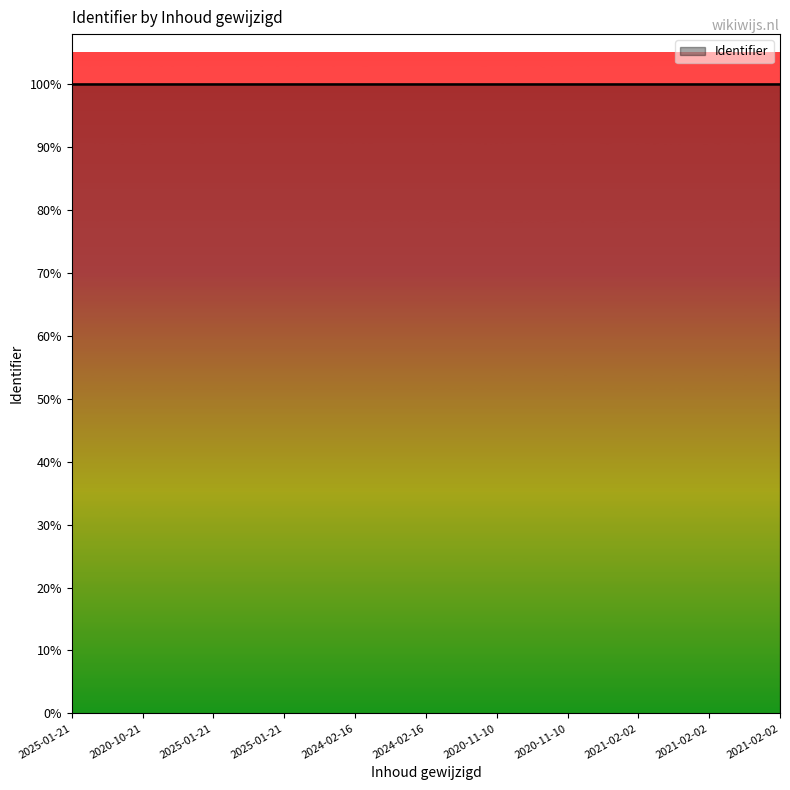

The chart shows a value of 6209828 at 2020-11-10. True or false?

True